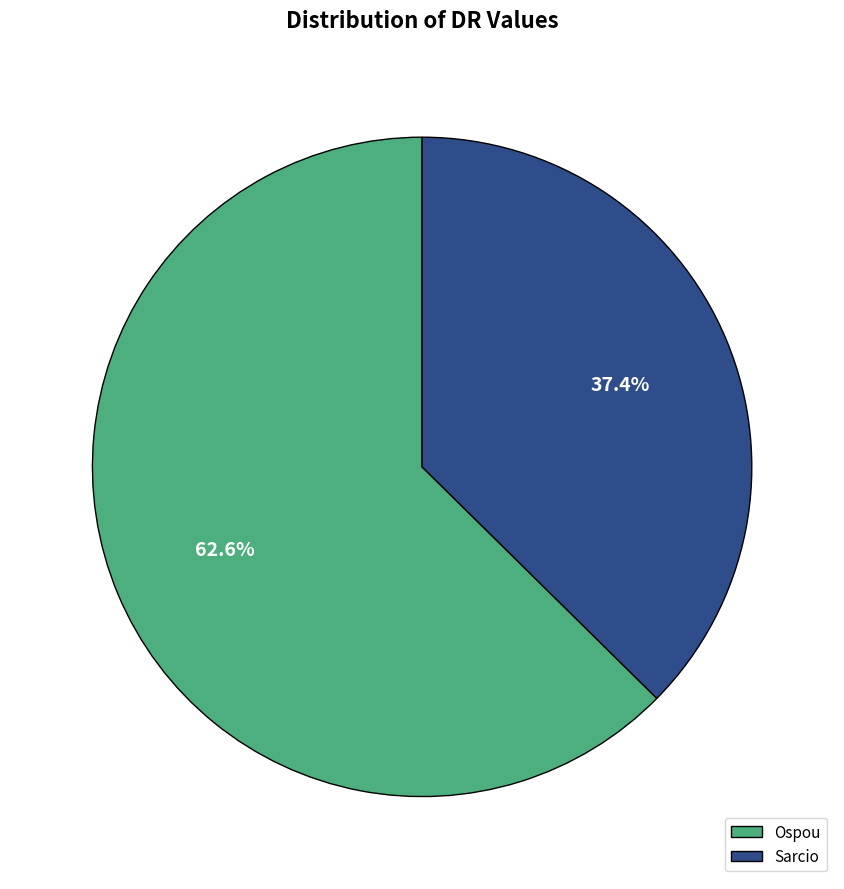

Is it true that Sarcio is 27% of the pie?

False